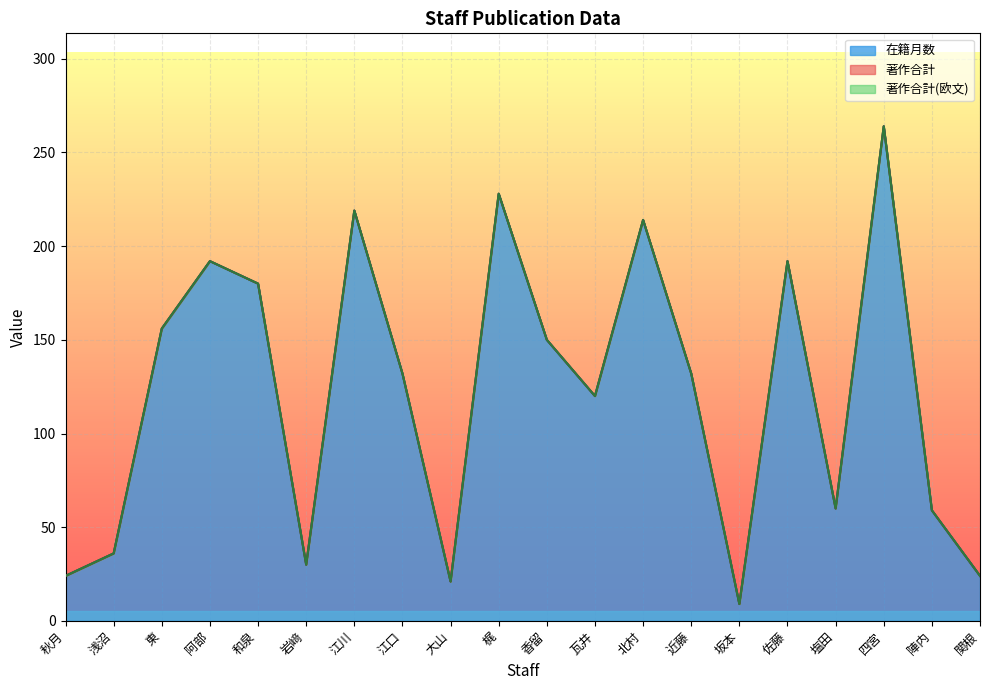

True or false: 著作合計 and 著作合計(欧文) cross at least once.

False